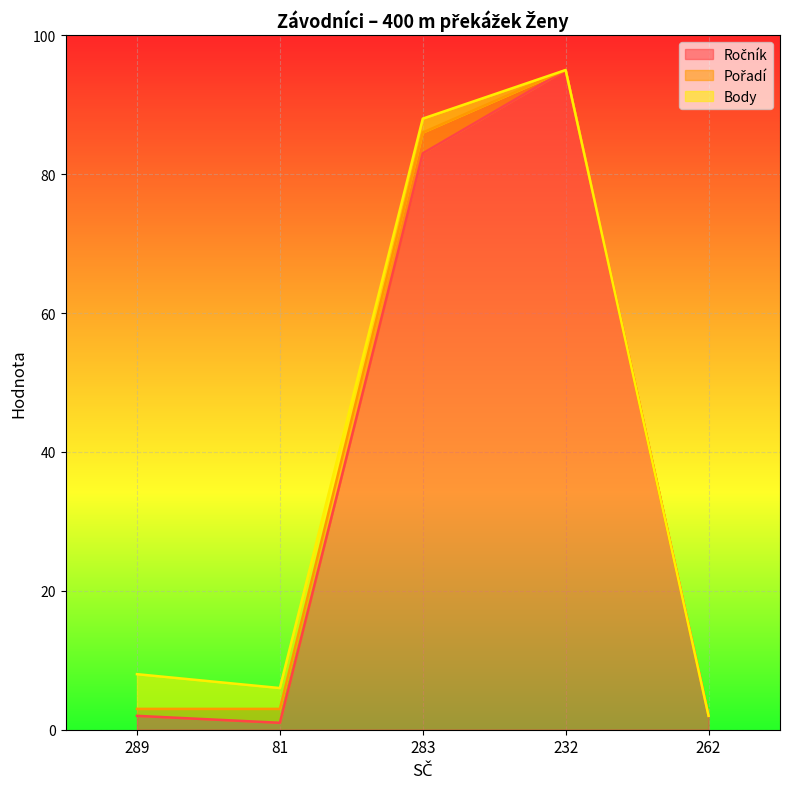

Does the chart display data point markers on the line(s)?

No